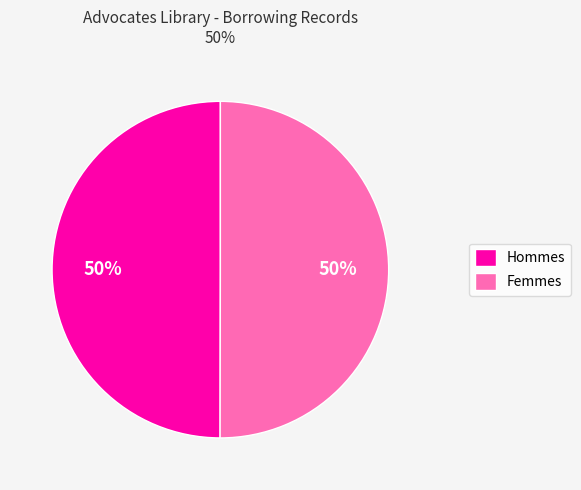

Do Hommes and Femmes together represent more than half of the pie?

Yes